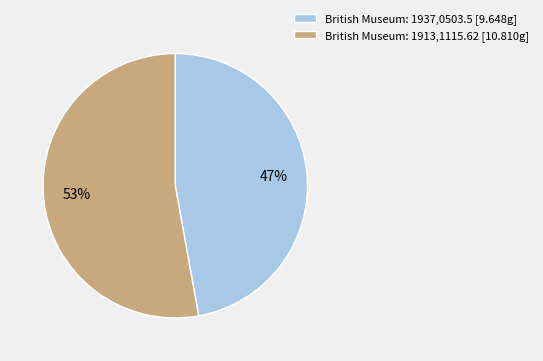

Rank the categories by value from highest to lowest.

British Museum: 1913,1115.62, British Museum: 1937,0503.5